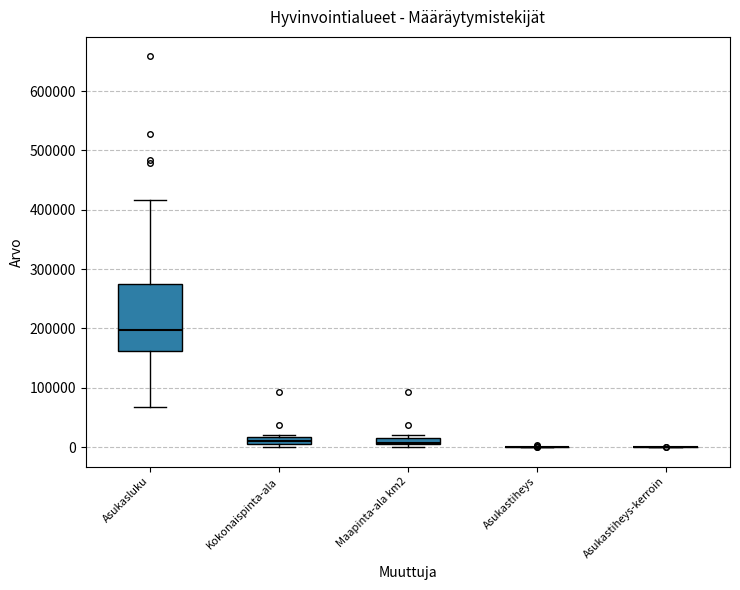

Comparing the boxes themselves (not the whiskers), which one is the tallest?

Asukasluku